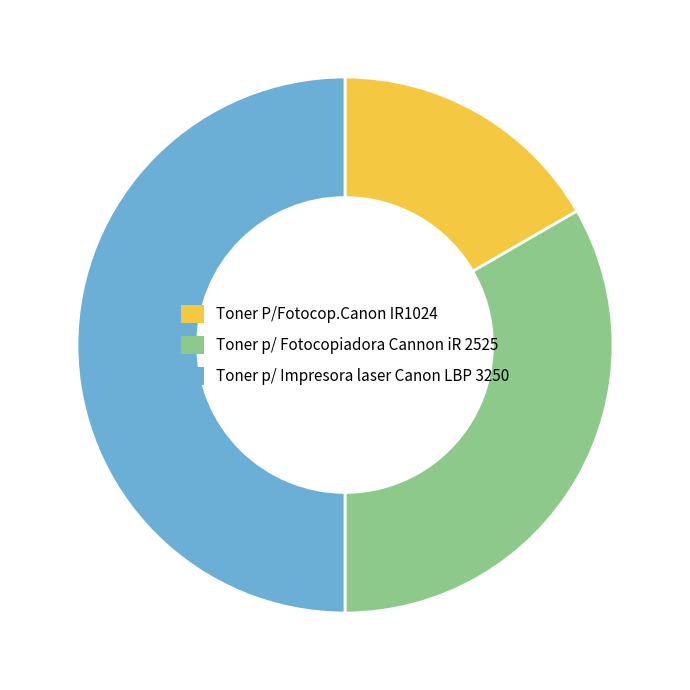

Is it true that Toner P/Fotocop.Canon IR1024 is 17% of the pie?

True